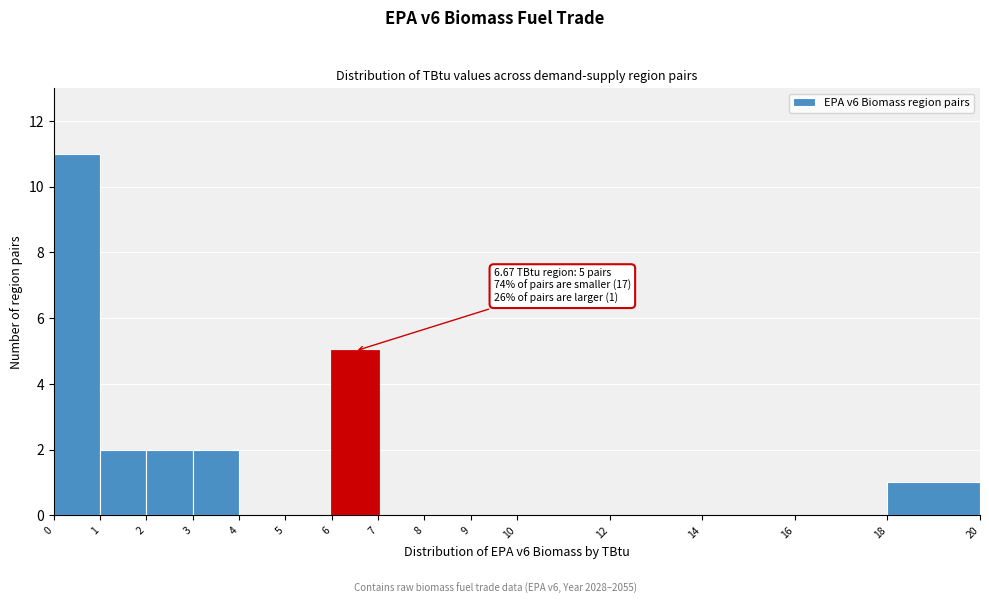

Which range on the x-axis has the tallest bar?

0 to 1